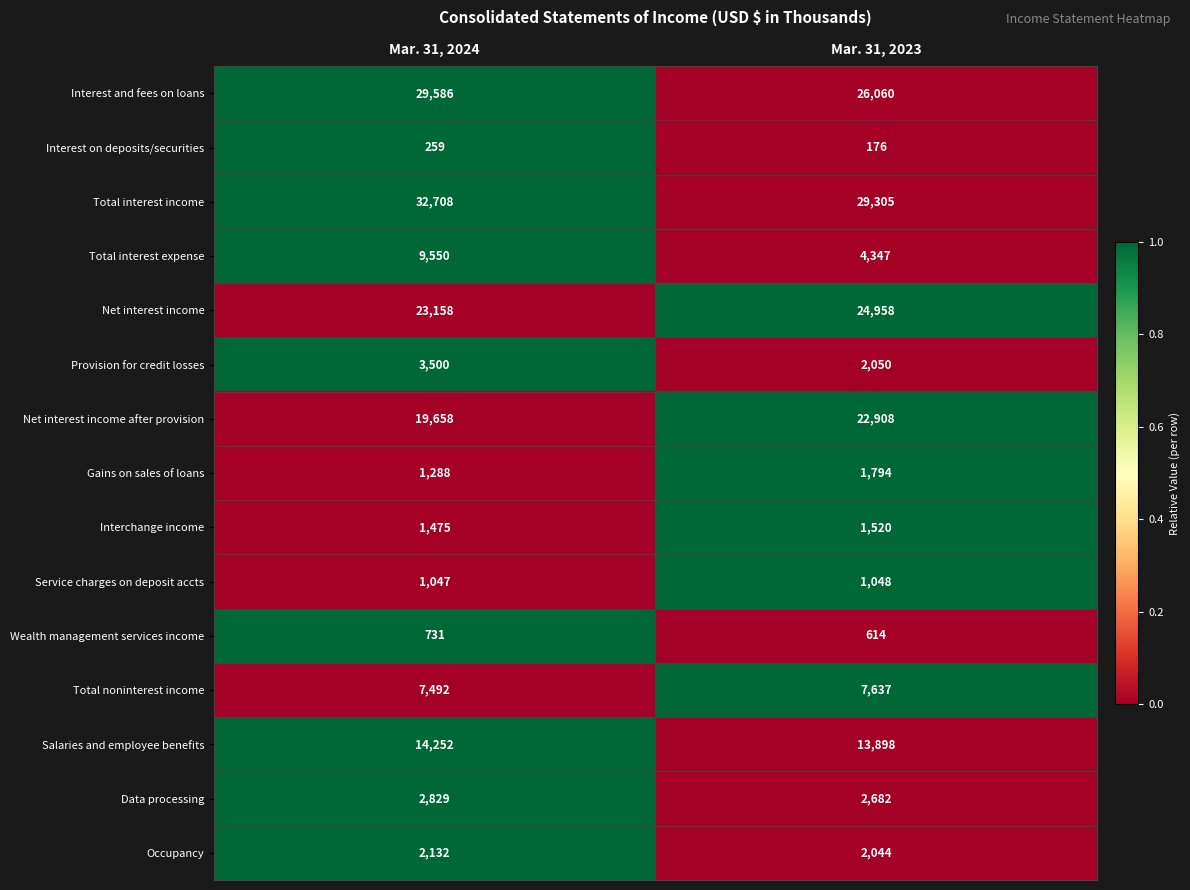

The value of Data processing at Mar. 31, 2024 is 2829. True or false?

True